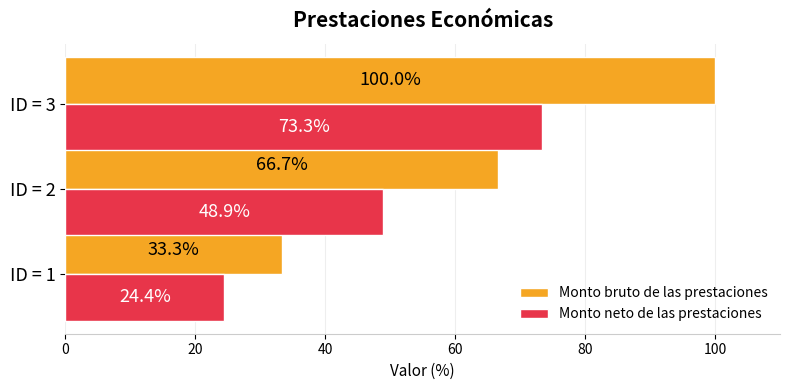

How many data points in Monto bruto de las prestaciones are above 66?

2